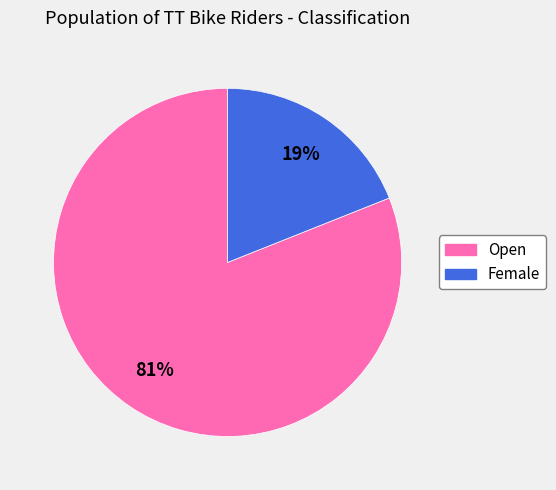

Is the sum of Female and Open greater than half?

Yes